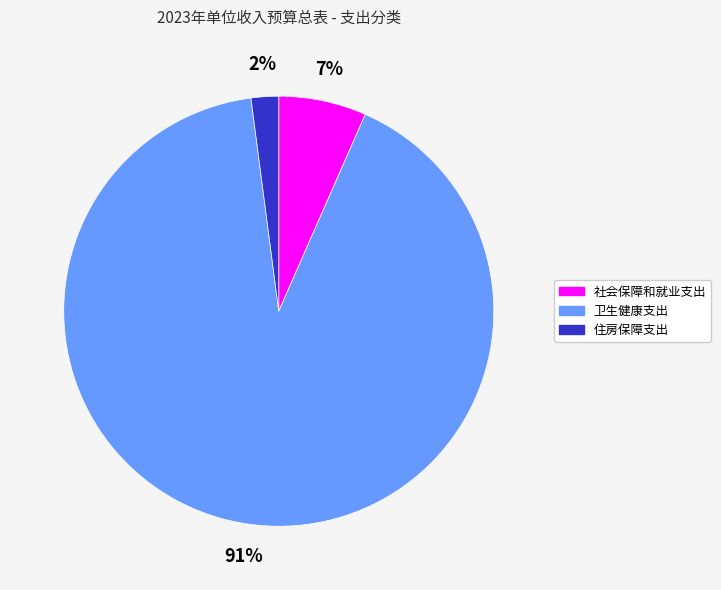

Which has a higher value, 卫生健康支出 or 社会保障和就业支出?

卫生健康支出